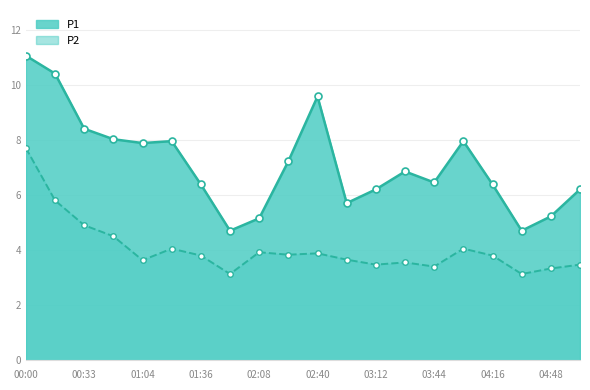

True or false: P1 has more than 1 points higher than both neighbors.

True